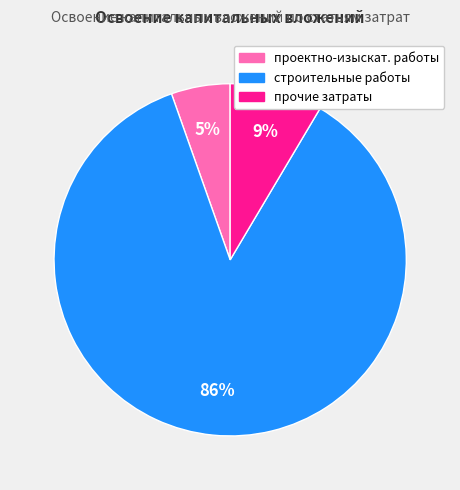

Is there any slice that represents more than half of the pie?

Yes